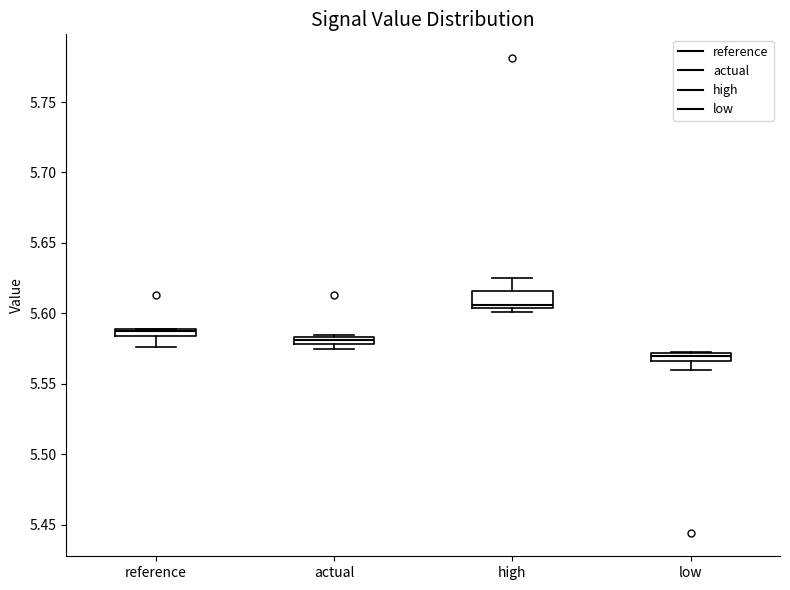

Where is the lower edge of the box for actual on the y-axis? The values are not printed on the chart, so give them approximately, as read against the axis.

5.580